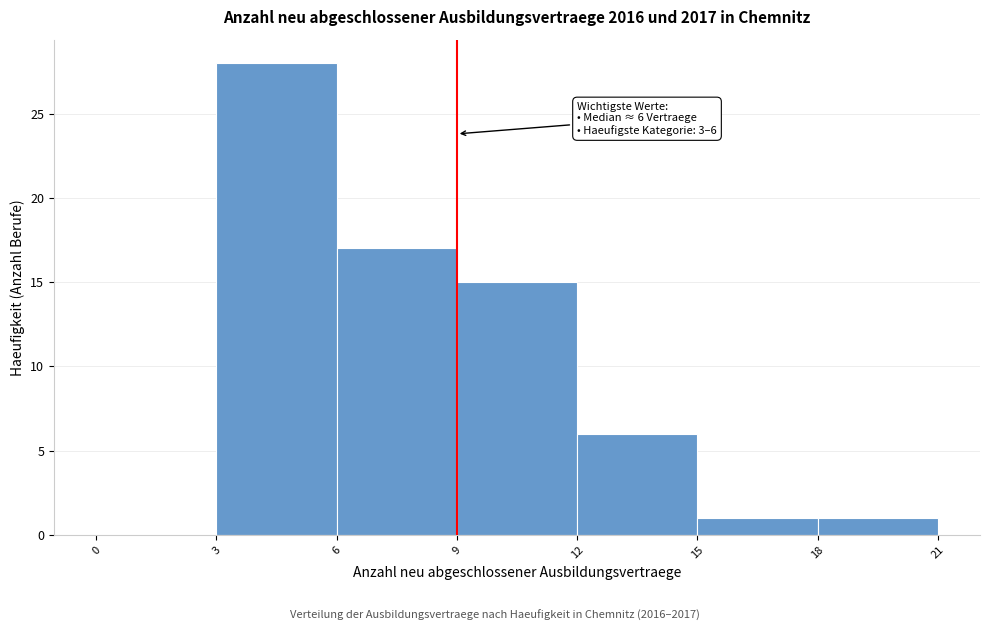

Which range on the x-axis has the tallest bar?

3 to 6